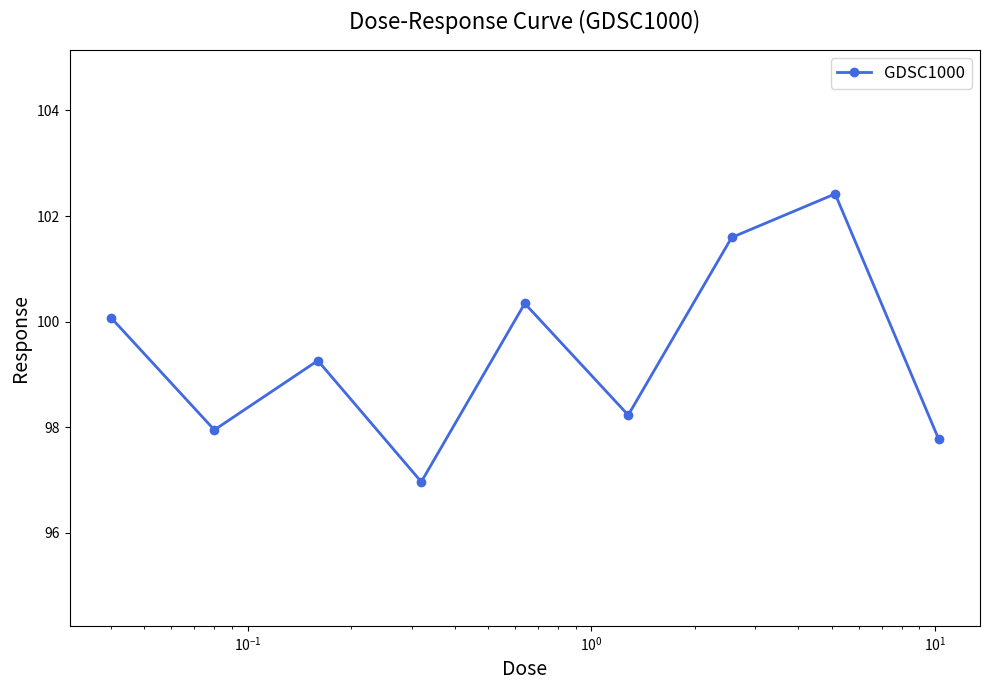

True or false: there are more than 2 points higher than both neighbors.

True